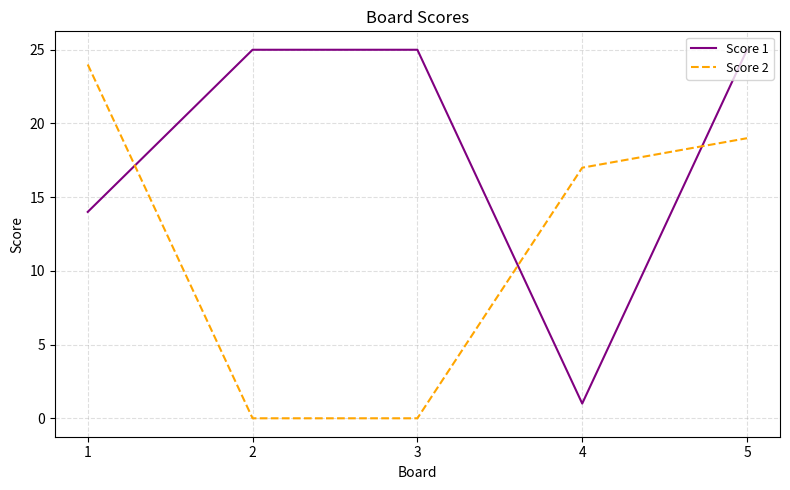

What is the spread (max minus min) of values at 3?

25